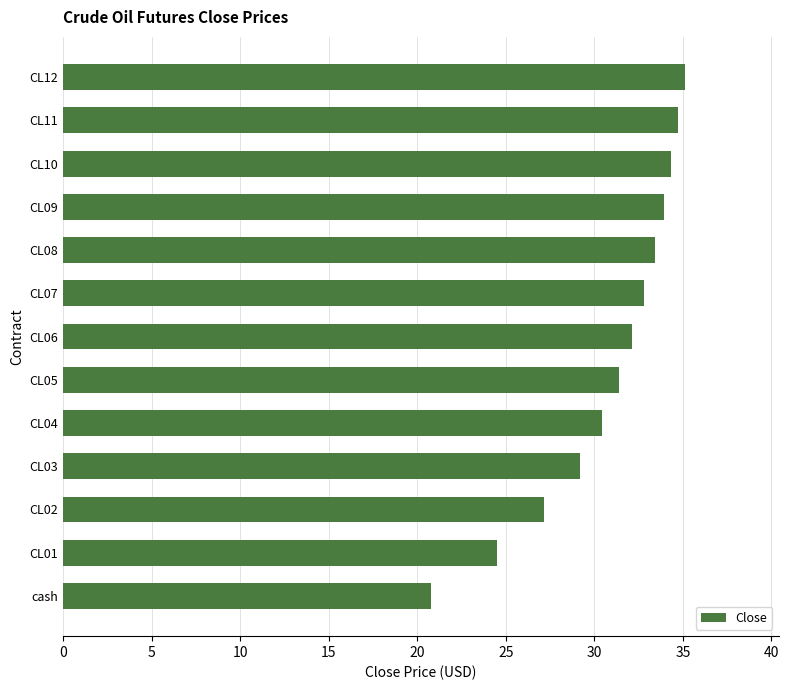

Approximately how many times larger is the value at CL05 compared to CL04?

1.0